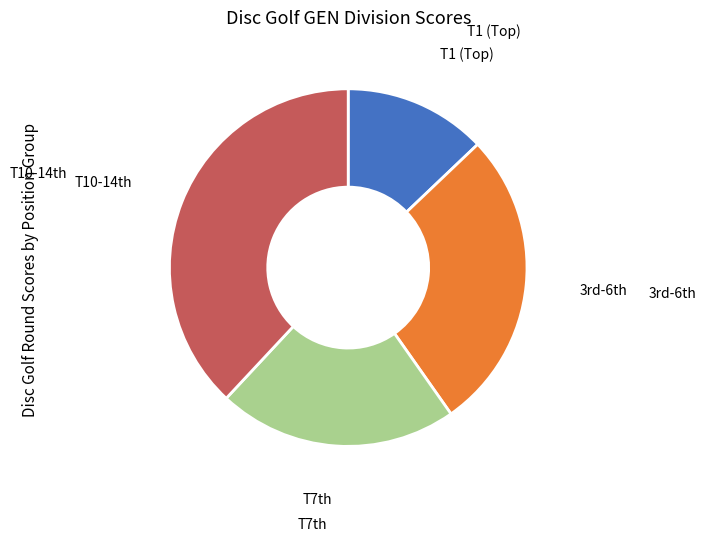

Is there any slice that represents more than half of the pie?

No